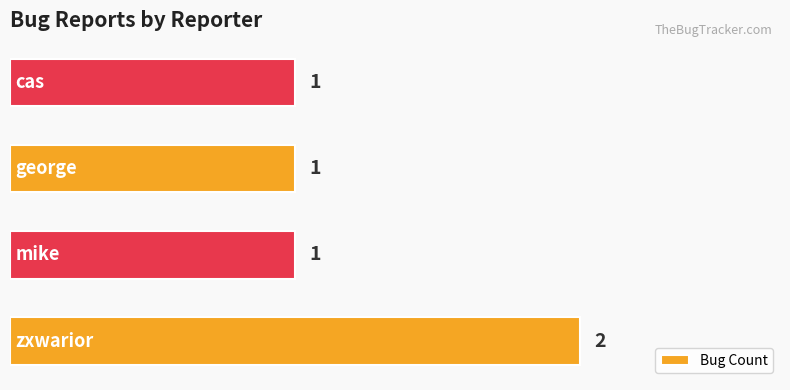

How many values are between 1 and 2?

4